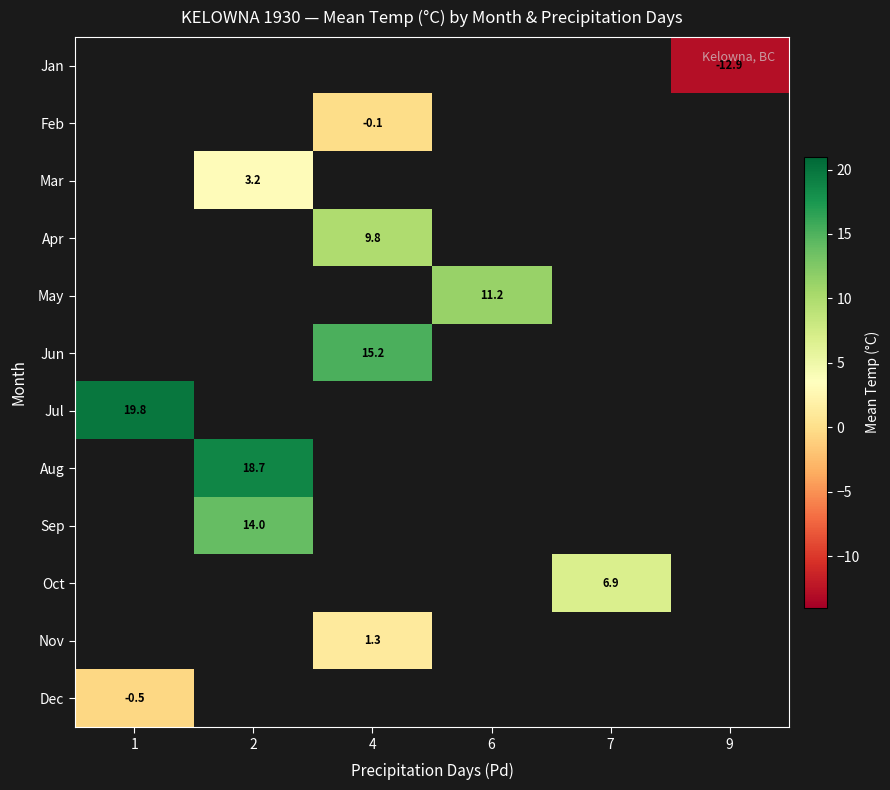

How many values in Feb are below zero?

1